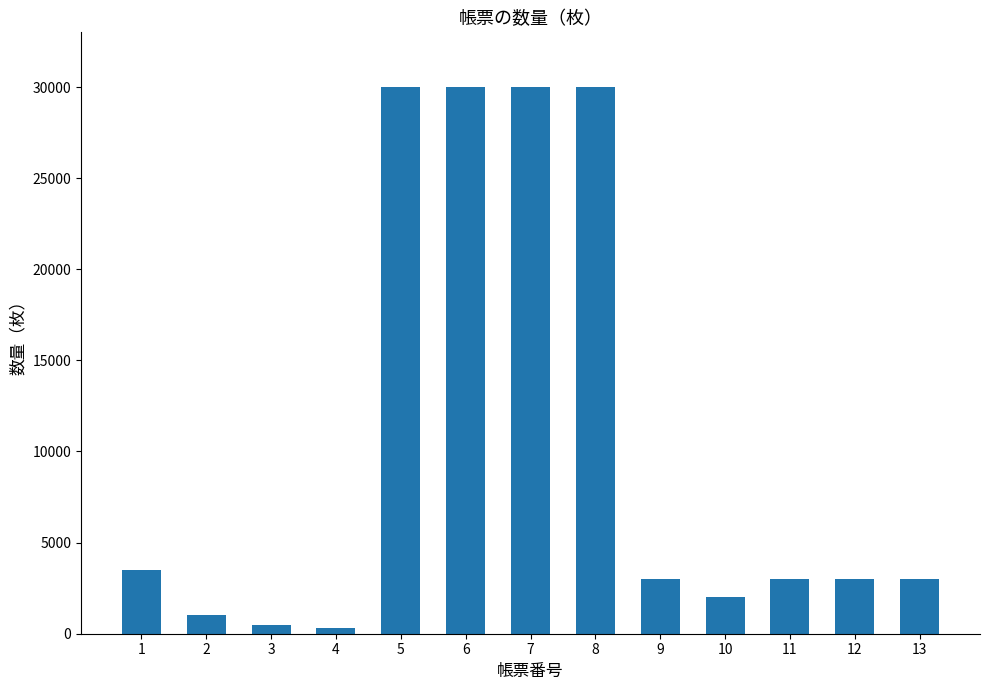

What is the minimum value shown in the chart?

300